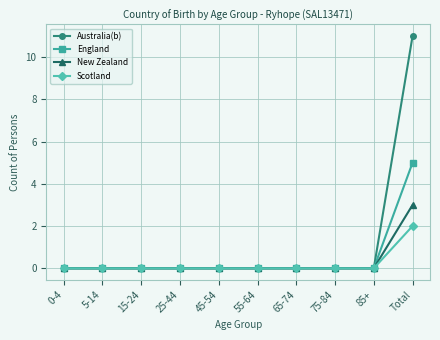

Which series has the widest spread of values?

Australia(b)